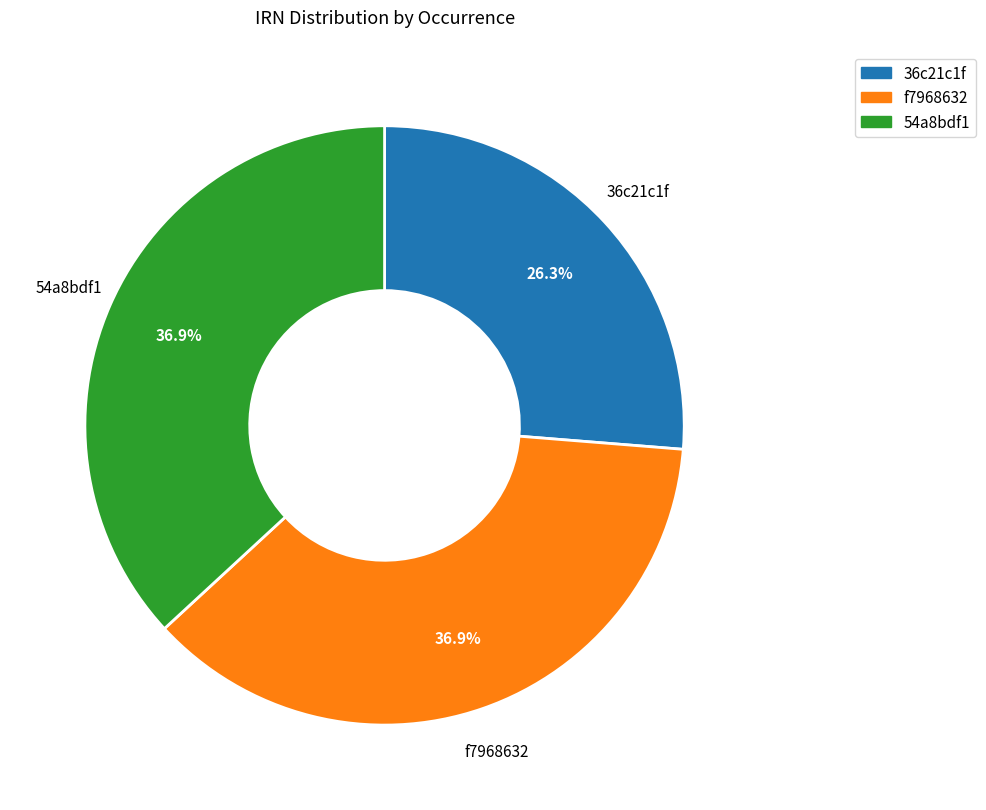

Is there any slice that represents more than half of the pie?

No